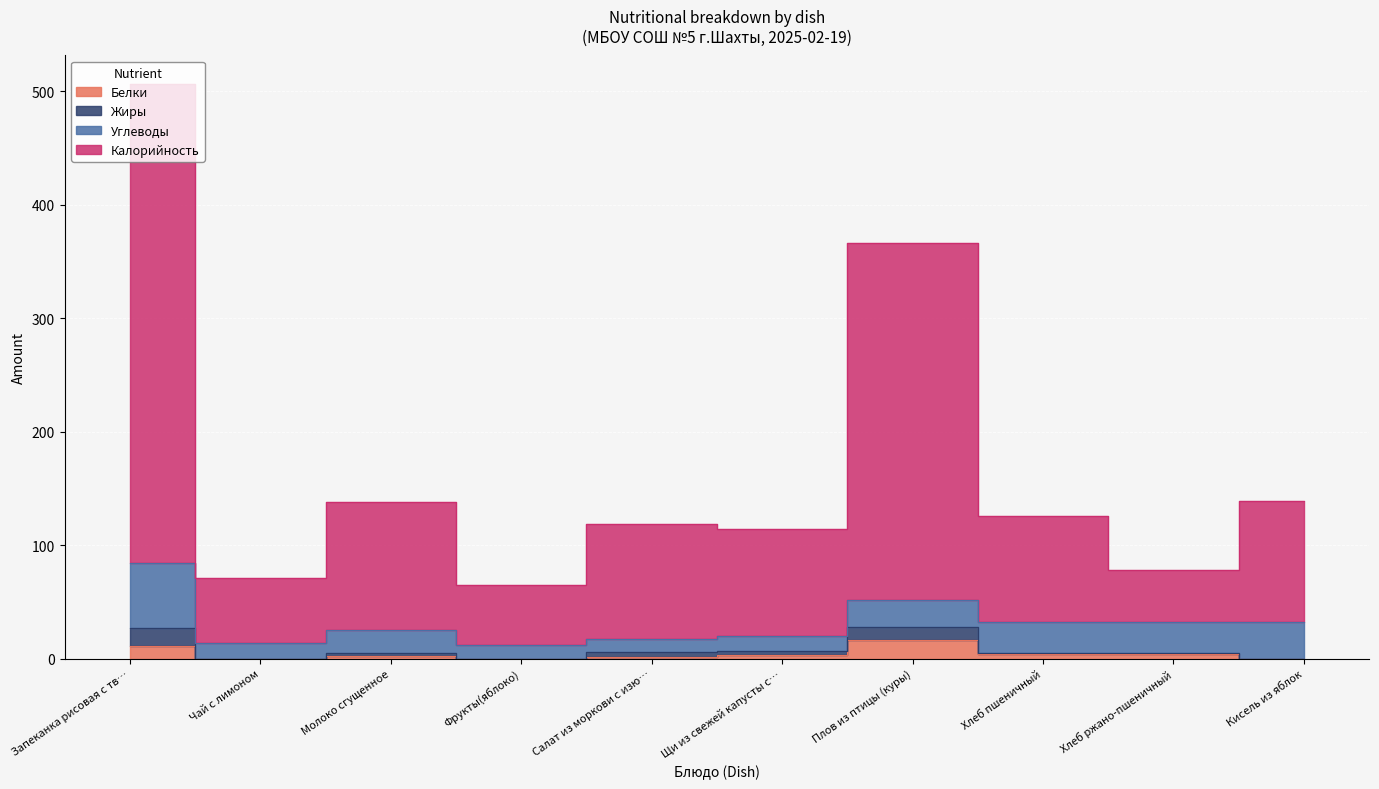

What position from the left is Чай с лимоном?

2